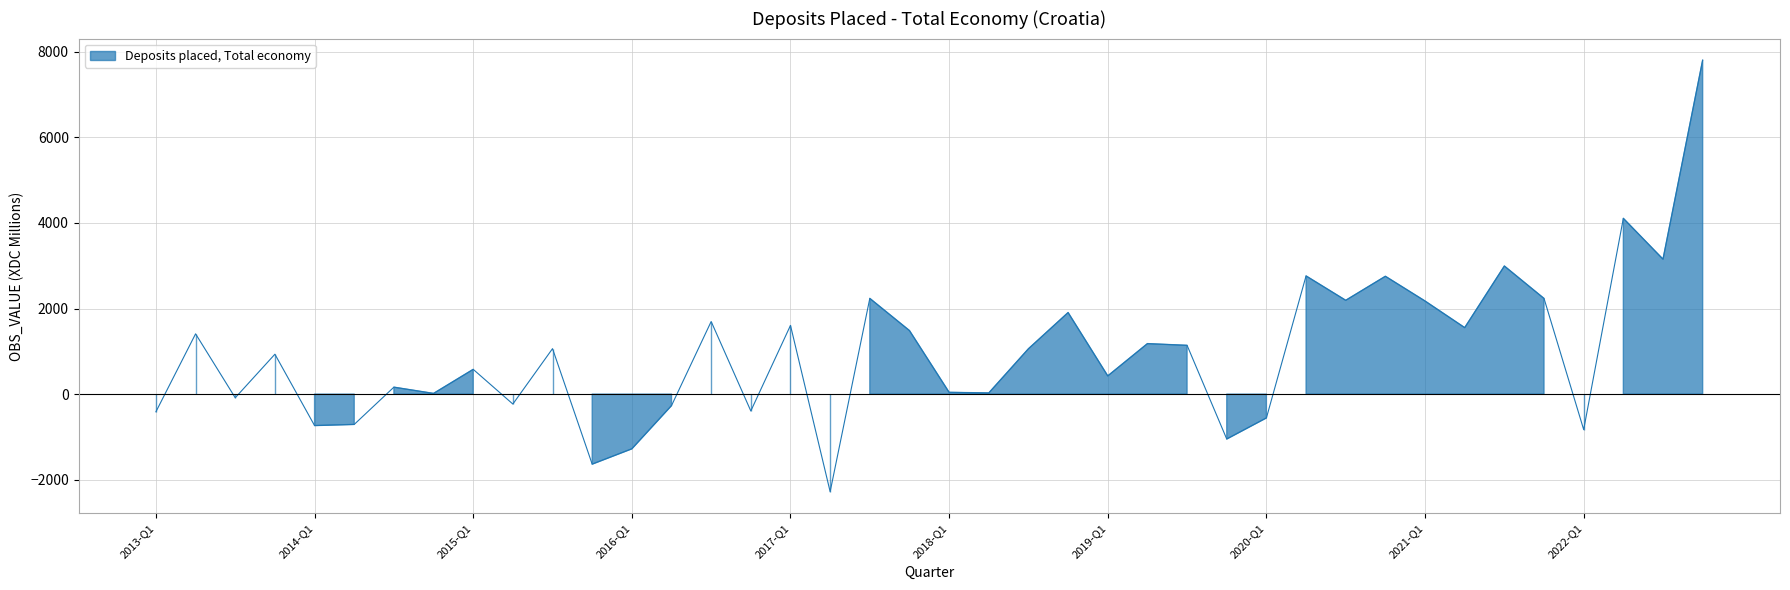

What is the ratio of the value at 2021-Q3 to the value at 2017-Q4?

2.0